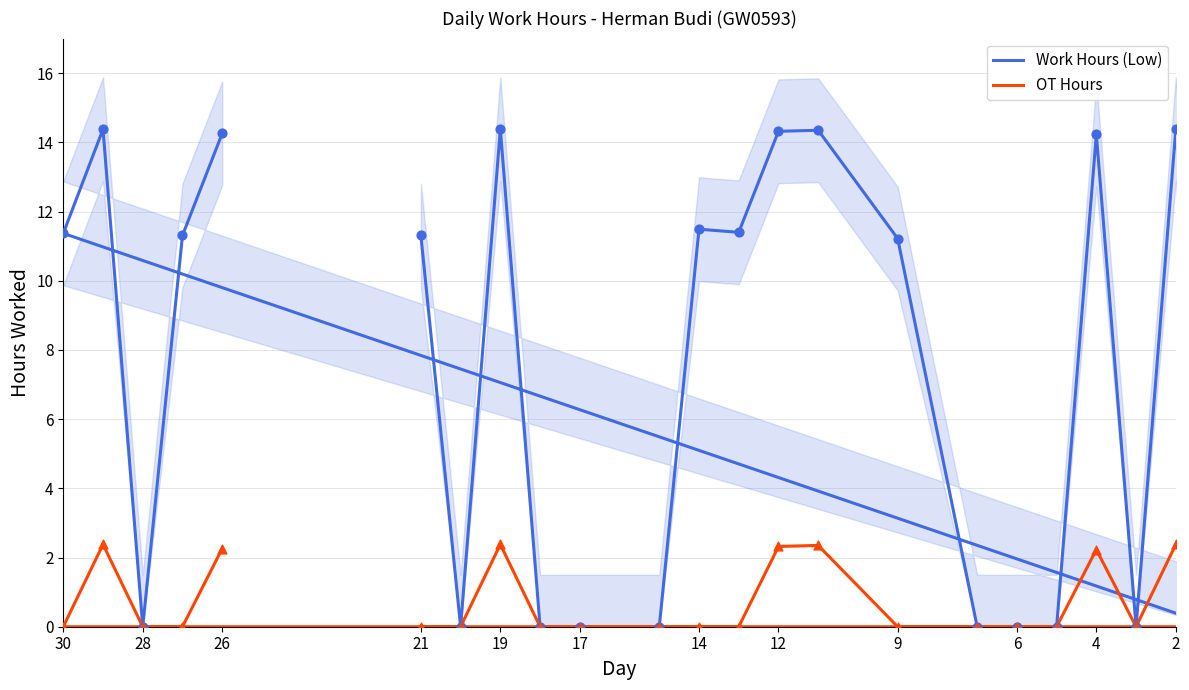

Which series has the largest total across all categories?

Work Hours (Low)